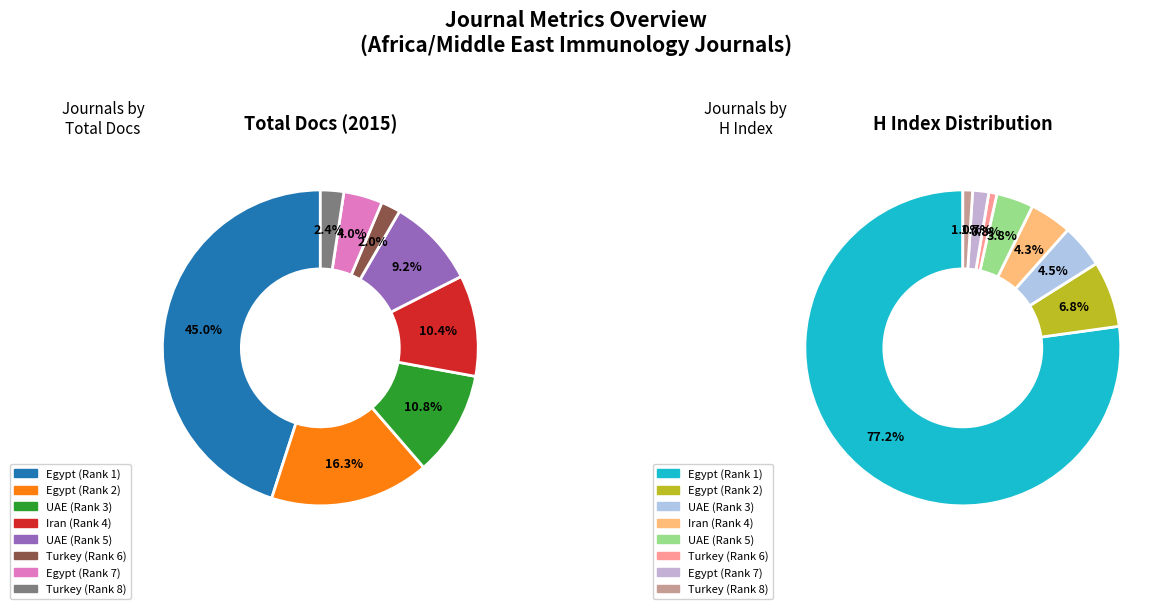

Combined, what portion of the pie is Asim Allerji Immunoloji and Journal of Immunology Research?

47.0%